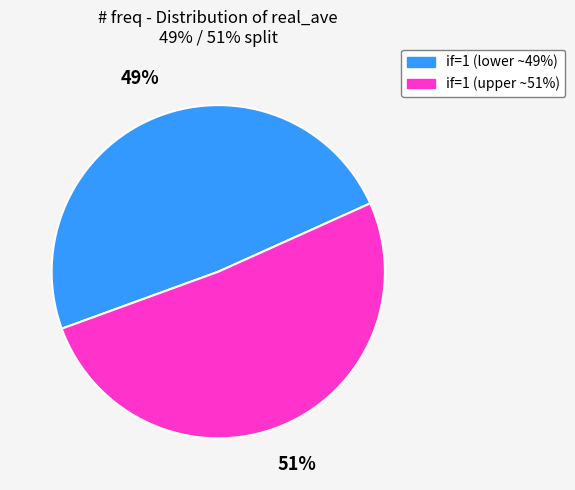

Does if=1 (upper ~51%) represent more than half of the total?

Yes